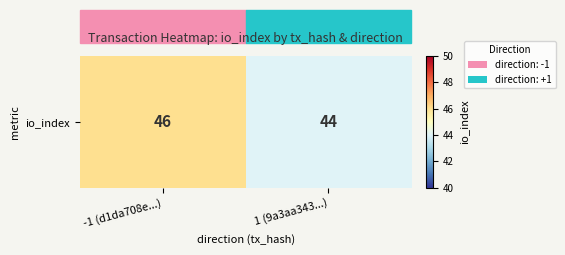

Count the values in the range 44 to 46.

2